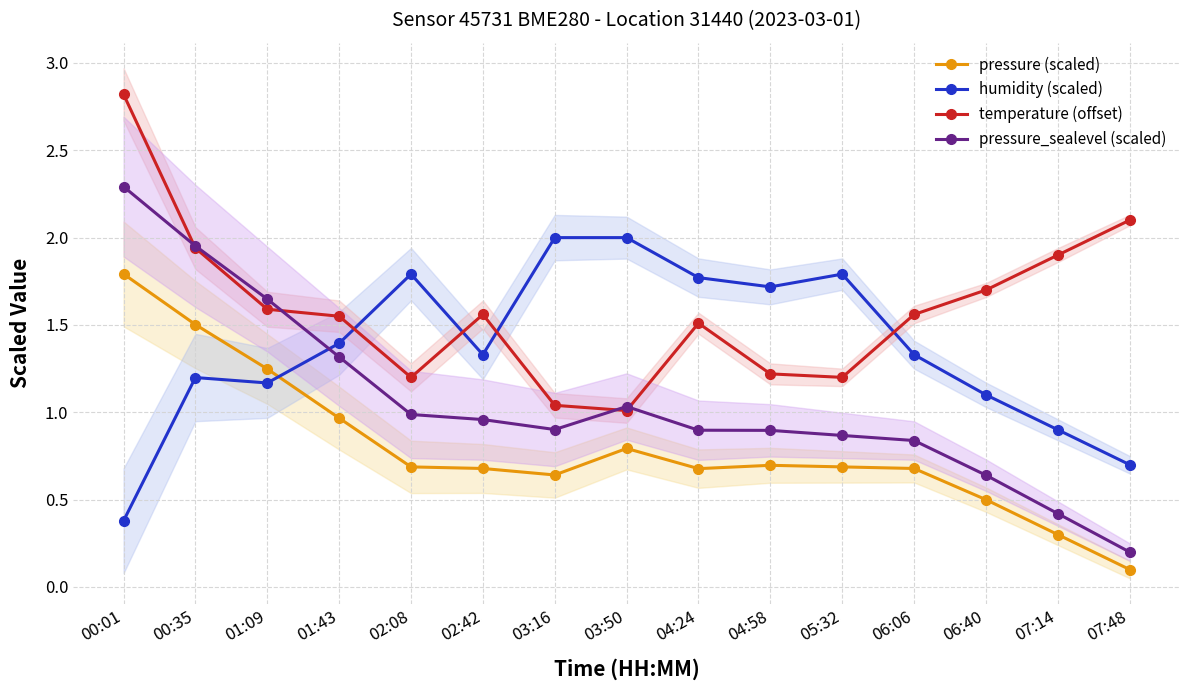

In pressure (scaled), how many points are higher than both neighbors (excluding endpoints)?

2